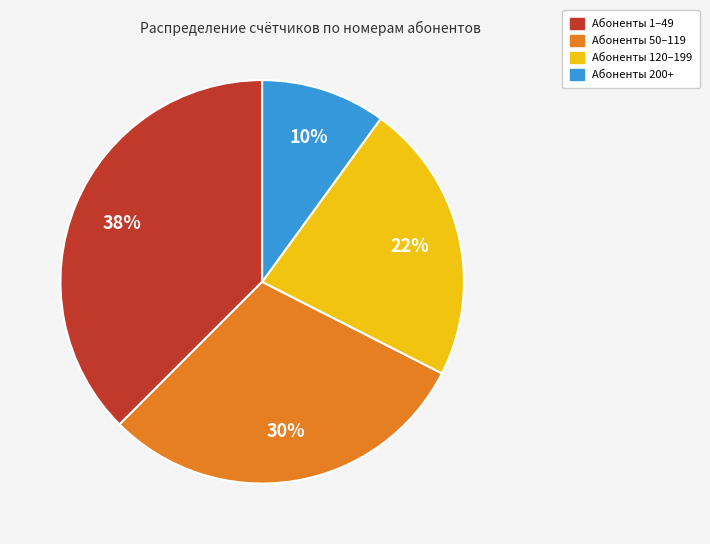

To the nearest percent, what is the average slice percentage?

25%